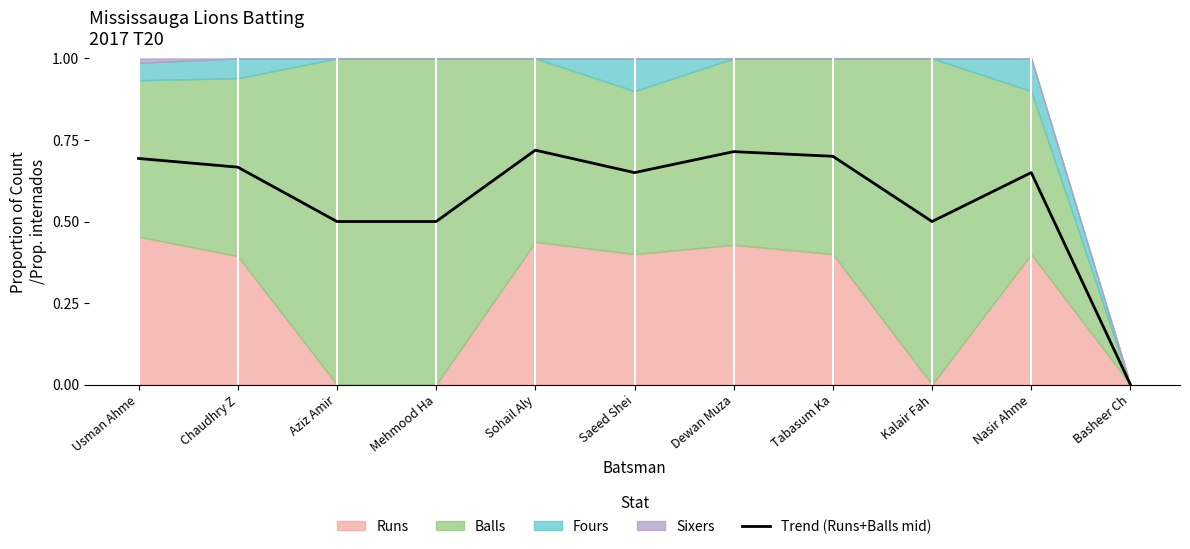

Reading left to right, extract all data points from this chart.

Usman Ahme=0.7	Chaudhry Z=0.7	Aziz Amir=0.5	Mehmood Ha=0.5	Sohail Aly=0.7	Saeed Shei=0.7	Dewan Muza=0.7	Tabasum Ka=0.7	Kalair Fah=0.5	Nasir Ahme=0.7	Basheer Ch=0.0